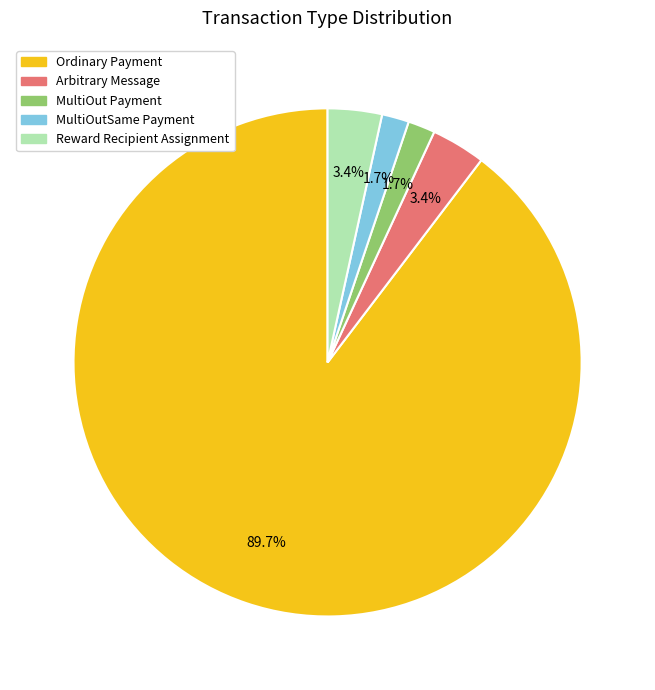

Which category has the biggest portion of the pie?

Ordinary Payment